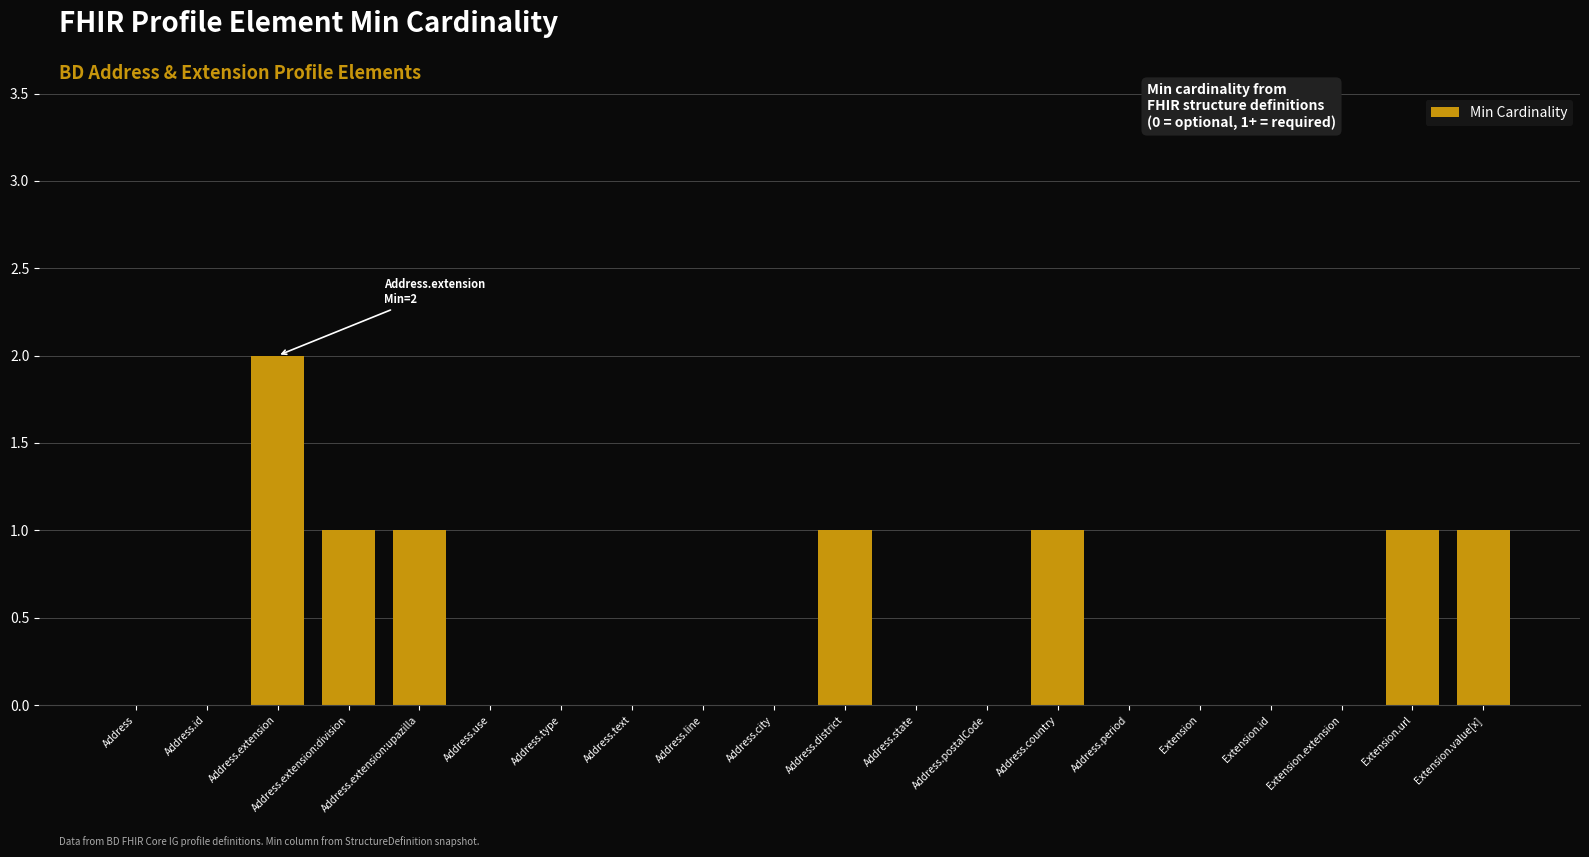

What is the sum of all values?

8